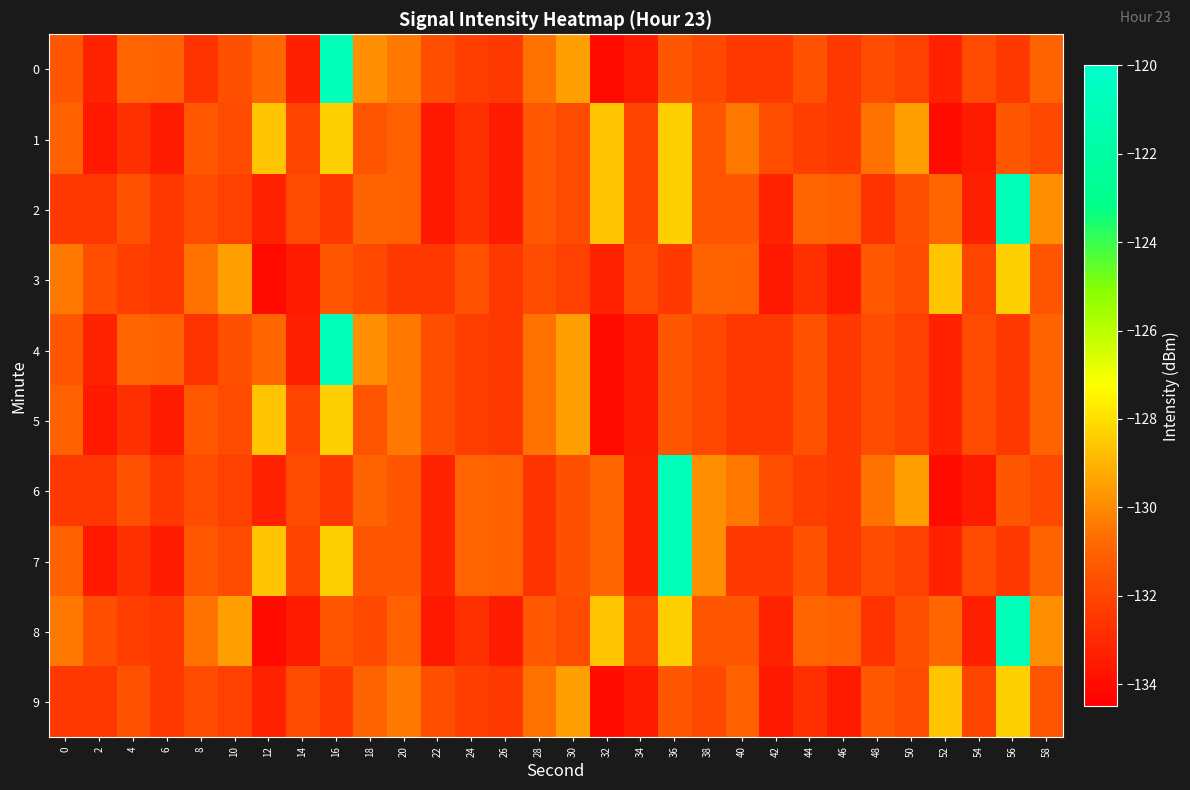

Reading left to right, what are all the values shown in this chart?

0: 0=-131.4	2=-133.2	4=-130.9	6=-131.1	8=-132.7	10=-131.6	12=-130.8	14=-133.3	16=-120.9	18=-129.9	20=-130.4	22=-131.7	24=-132.3	26=-132.5	28=-130.6	30=-129.5	32=-134.1	34=-133.5	36=-131.4	38=-131.9	40=-132.5	42=-132.5	44=-131.6	46=-132.5	48=-131.8	50=-132.2	52=-133.3	54=-131.8	56=-132.4	58=-131.0
1: 0=-131.0	2=-133.6	4=-132.8	6=-133.4	8=-131.4	10=-131.8	12=-128.6	14=-132.0	16=-128.3	18=-131.4	20=-131.0	22=-133.6	24=-132.8	26=-133.4	28=-131.4	30=-131.8	32=-128.6	34=-132.0	36=-128.3	38=-131.4	40=-130.4	42=-131.7	44=-132.3	46=-132.5	48=-130.6	50=-129.5	52=-134.1	54=-133.5	56=-131.4	58=-131.9
2: 0=-132.5	2=-132.5	4=-131.6	6=-132.5	8=-131.8	10=-132.2	12=-133.3	14=-131.8	16=-132.4	18=-131.0	20=-131.0	22=-133.6	24=-132.8	26=-133.4	28=-131.4	30=-131.8	32=-128.6	34=-132.0	36=-128.3	38=-131.4	40=-131.4	42=-133.2	44=-130.9	46=-131.1	48=-132.7	50=-131.6	52=-130.8	54=-133.3	56=-120.9	58=-129.9
3: 0=-130.4	2=-131.7	4=-132.3	6=-132.5	8=-130.6	10=-129.5	12=-134.1	14=-133.5	16=-131.4	18=-131.9	20=-132.5	22=-132.5	24=-131.6	26=-132.5	28=-131.8	30=-132.2	32=-133.3	34=-131.8	36=-132.4	38=-131.0	40=-131.0	42=-133.6	44=-132.8	46=-133.4	48=-131.4	50=-131.8	52=-128.6	54=-132.0	56=-128.3	58=-131.4
4: 0=-131.4	2=-133.2	4=-130.9	6=-131.1	8=-132.7	10=-131.6	12=-130.8	14=-133.3	16=-120.9	18=-129.9	20=-130.4	22=-131.7	24=-132.3	26=-132.5	28=-130.6	30=-129.5	32=-134.1	34=-133.5	36=-131.4	38=-131.9	40=-132.5	42=-132.5	44=-131.6	46=-132.5	48=-131.8	50=-132.2	52=-133.3	54=-131.8	56=-132.4	58=-131.0
5: 0=-131.0	2=-133.6	4=-132.8	6=-133.4	8=-131.4	10=-131.8	12=-128.6	14=-132.0	16=-128.3	18=-131.4	20=-130.4	22=-131.7	24=-132.3	26=-132.5	28=-130.6	30=-129.5	32=-134.1	34=-133.5	36=-131.4	38=-131.9	40=-132.5	42=-132.5	44=-131.6	46=-132.5	48=-131.8	50=-132.2	52=-133.3	54=-131.8	56=-132.4	58=-131.0
6: 0=-132.5	2=-132.5	4=-131.6	6=-132.5	8=-131.8	10=-132.2	12=-133.3	14=-131.8	16=-132.4	18=-131.0	20=-131.4	22=-133.2	24=-130.9	26=-131.1	28=-132.7	30=-131.6	32=-130.8	34=-133.3	36=-120.9	38=-129.9	40=-130.4	42=-131.7	44=-132.3	46=-132.5	48=-130.6	50=-129.5	52=-134.1	54=-133.5	56=-131.4	58=-131.9
7: 0=-131.0	2=-133.6	4=-132.8	6=-133.4	8=-131.4	10=-131.8	12=-128.6	14=-132.0	16=-128.3	18=-131.4	20=-131.4	22=-133.2	24=-130.9	26=-131.1	28=-132.7	30=-131.6	32=-130.8	34=-133.3	36=-120.9	38=-129.9	40=-132.5	42=-132.5	44=-131.6	46=-132.5	48=-131.8	50=-132.2	52=-133.3	54=-131.8	56=-132.4	58=-131.0
8: 0=-130.4	2=-131.7	4=-132.3	6=-132.5	8=-130.6	10=-129.5	12=-134.1	14=-133.5	16=-131.4	18=-131.9	20=-131.0	22=-133.6	24=-132.8	26=-133.4	28=-131.4	30=-131.8	32=-128.6	34=-132.0	36=-128.3	38=-131.4	40=-131.4	42=-133.2	44=-130.9	46=-131.1	48=-132.7	50=-131.6	52=-130.8	54=-133.3	56=-120.9	58=-129.9
9: 0=-132.5	2=-132.5	4=-131.6	6=-132.5	8=-131.8	10=-132.2	12=-133.3	14=-131.8	16=-132.4	18=-131.0	20=-130.4	22=-131.7	24=-132.3	26=-132.5	28=-130.6	30=-129.5	32=-134.1	34=-133.5	36=-131.4	38=-131.9	40=-131.0	42=-133.6	44=-132.8	46=-133.4	48=-131.4	50=-131.8	52=-128.6	54=-132.0	56=-128.3	58=-131.4